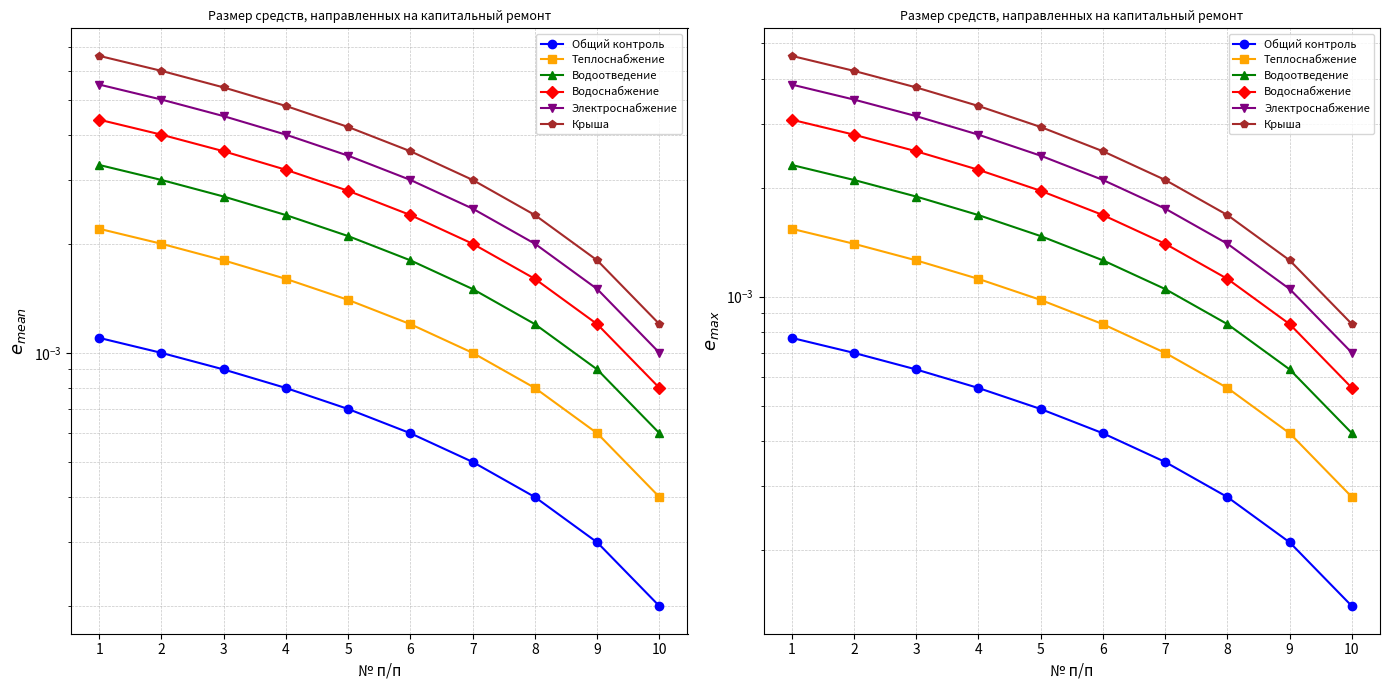

How many distinct data groups are displayed?

6